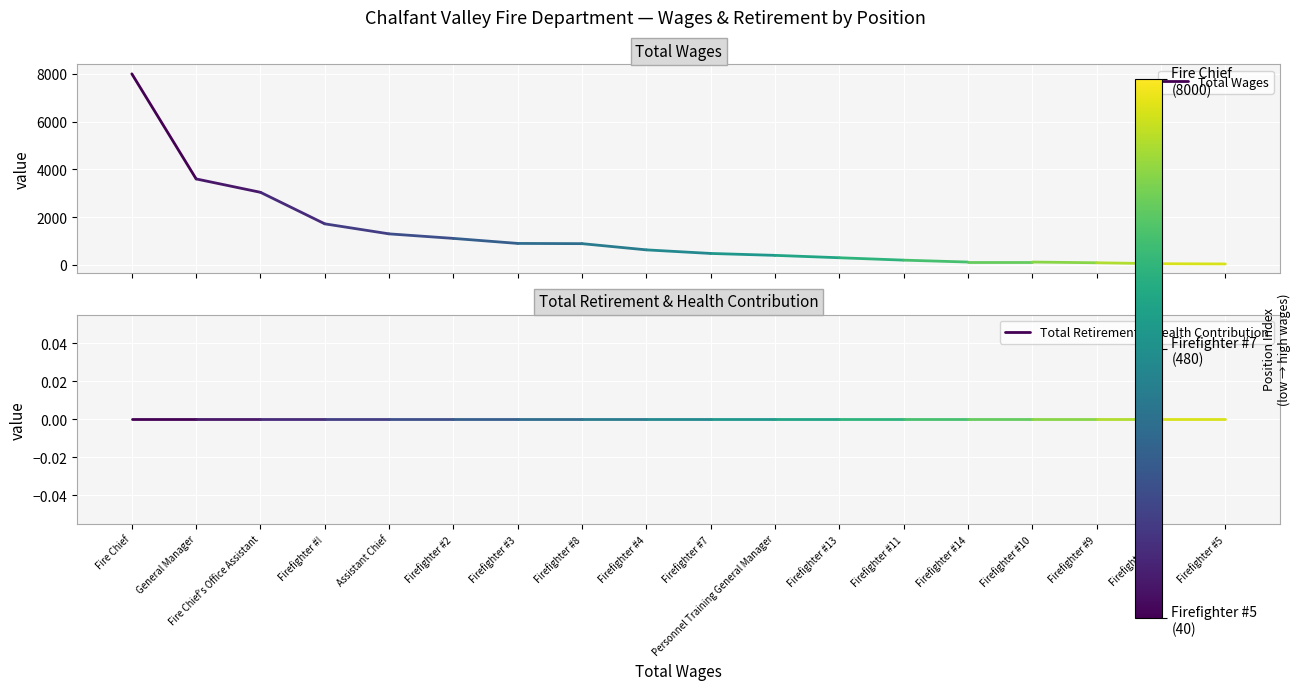

Reading left to right, extract all data points from this chart.

Total Wages: 8000	3600
Total Retirement & Health Contribution: 0	0